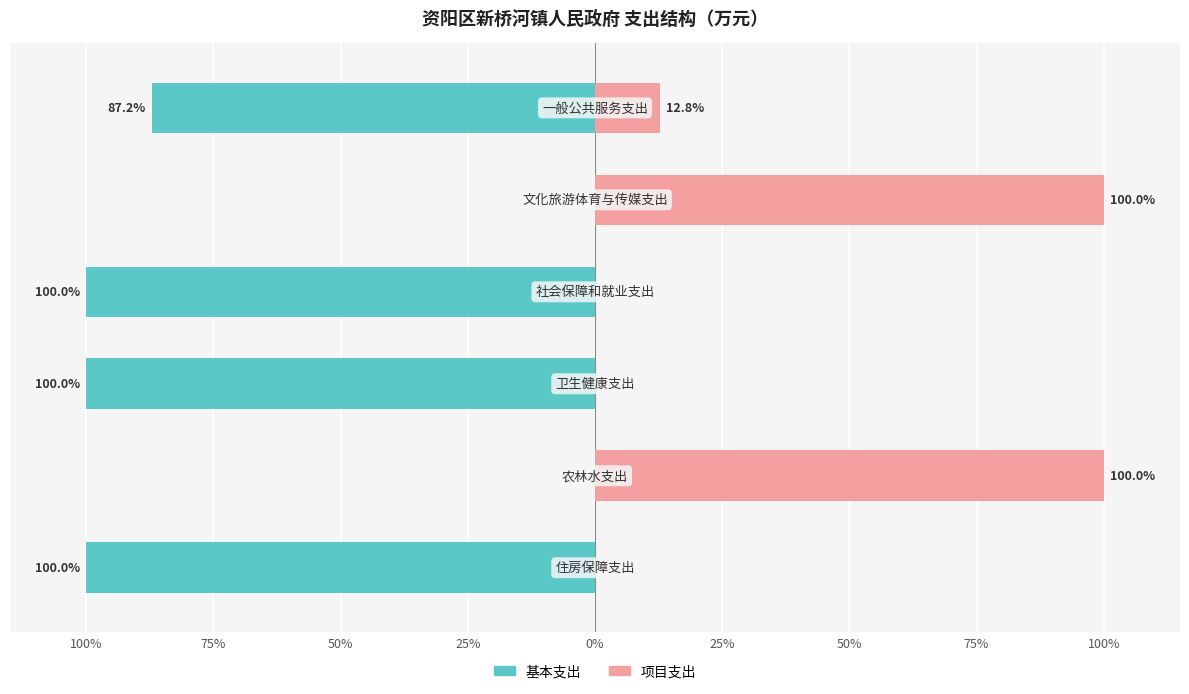

Which series changed the most between 75% and 25%?

基本支出